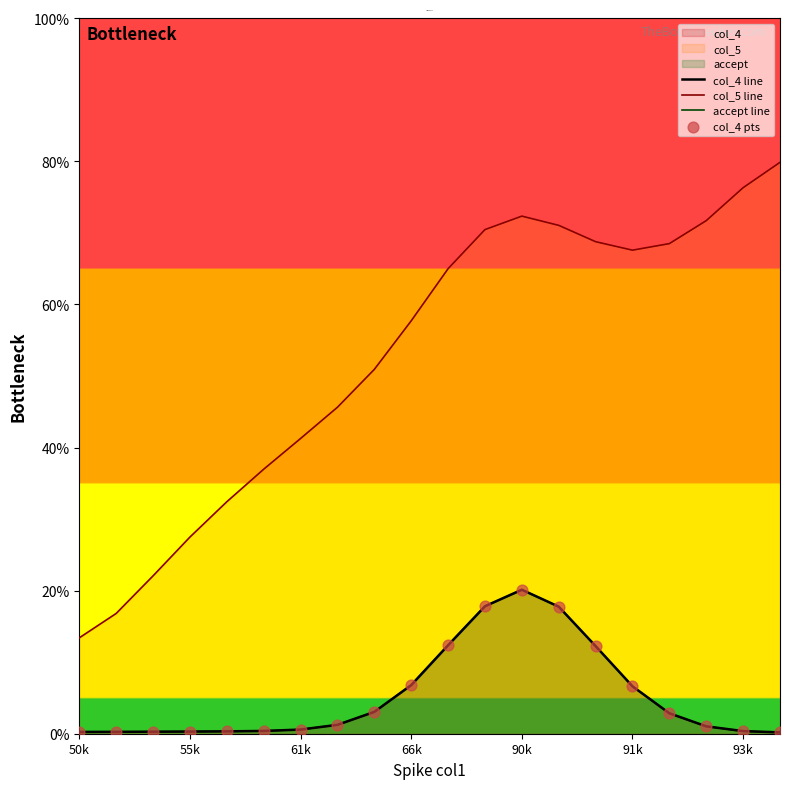

At which category is the sum across all series the highest?

90k